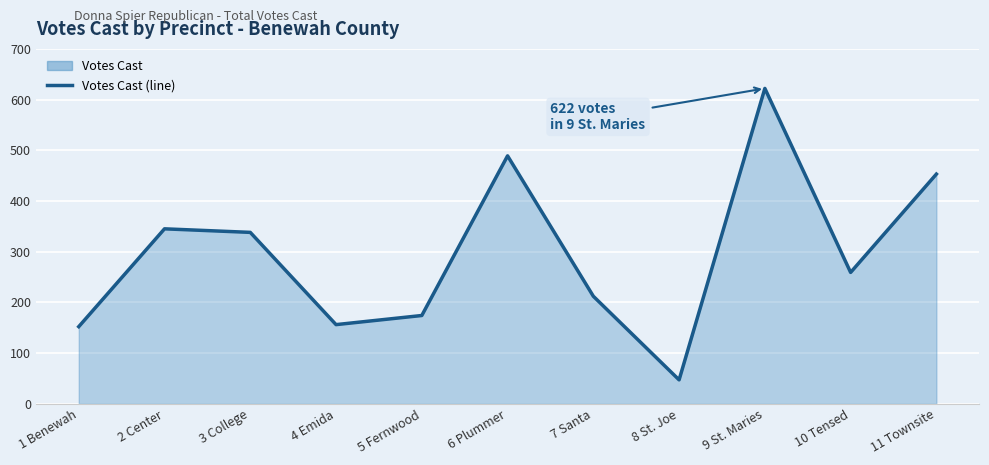

What position from the left is 4 Emida?

4